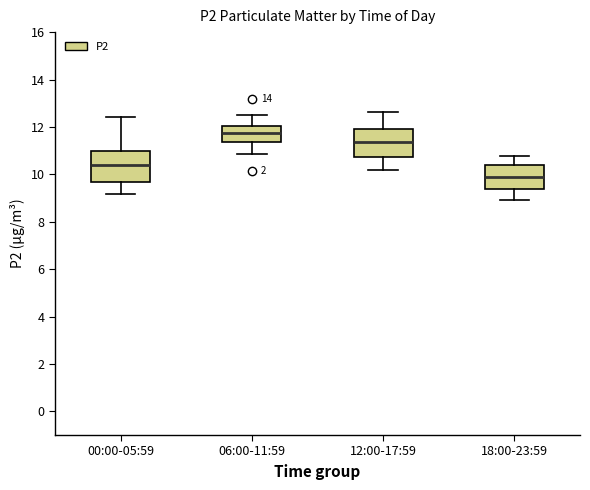

Reading left to right, transcribe this box plot: for each box, give where its median line is, the range the box spans, and where its two whiskers end, as read against the y-axis. The values are not printed on the chart, so give them approximately, as read against the axis.

00:00-05:59: median 10.4, box 9.6 to 11.0, whiskers 9.2 to 12.4
06:00-11:59: median 11.8, box 11.4 to 12.0, whiskers 10.8 to 12.6
12:00-17:59: median 11.4, box 10.8 to 12.0, whiskers 10.2 to 12.6
18:00-23:59: median 9.8, box 9.4 to 10.4, whiskers 9.0 to 10.8